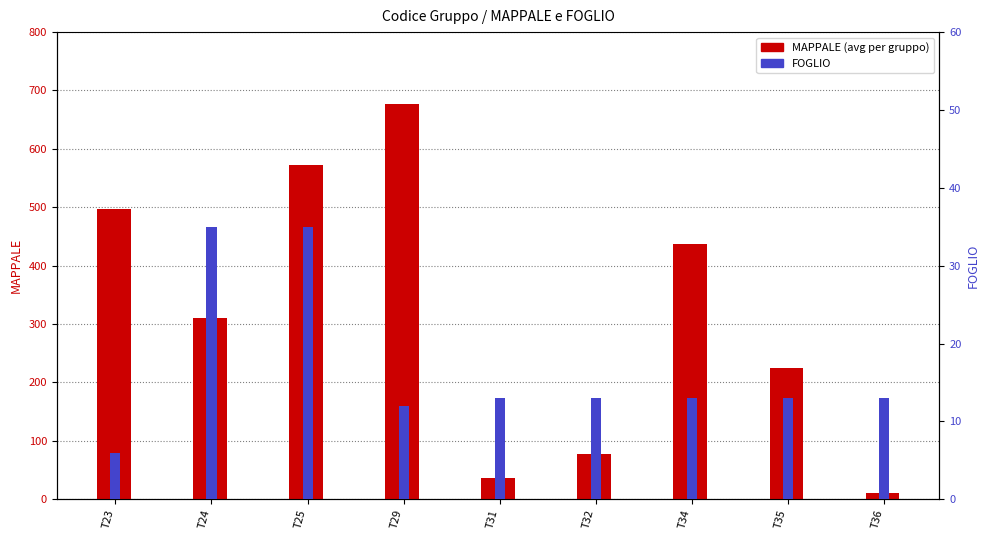

Where does the FOGLIO series first go above 13?

T24